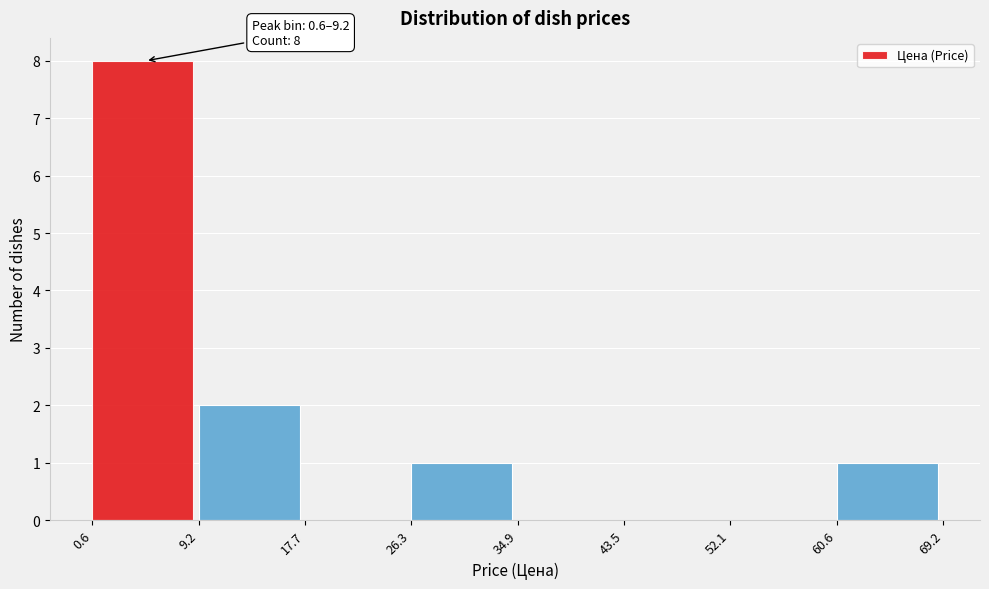

Which range on the x-axis has the tallest bar?

0.6 to 9.2